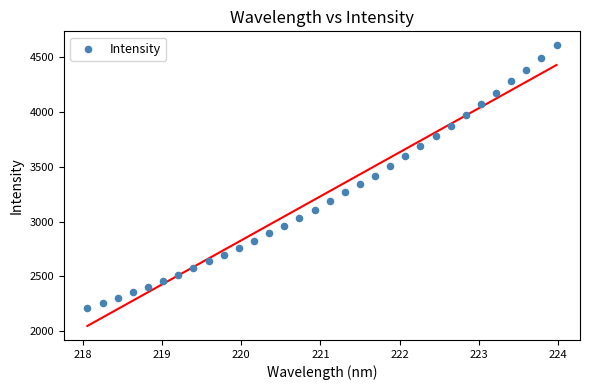

What is the range of Y values (max minus min)?

2396.4